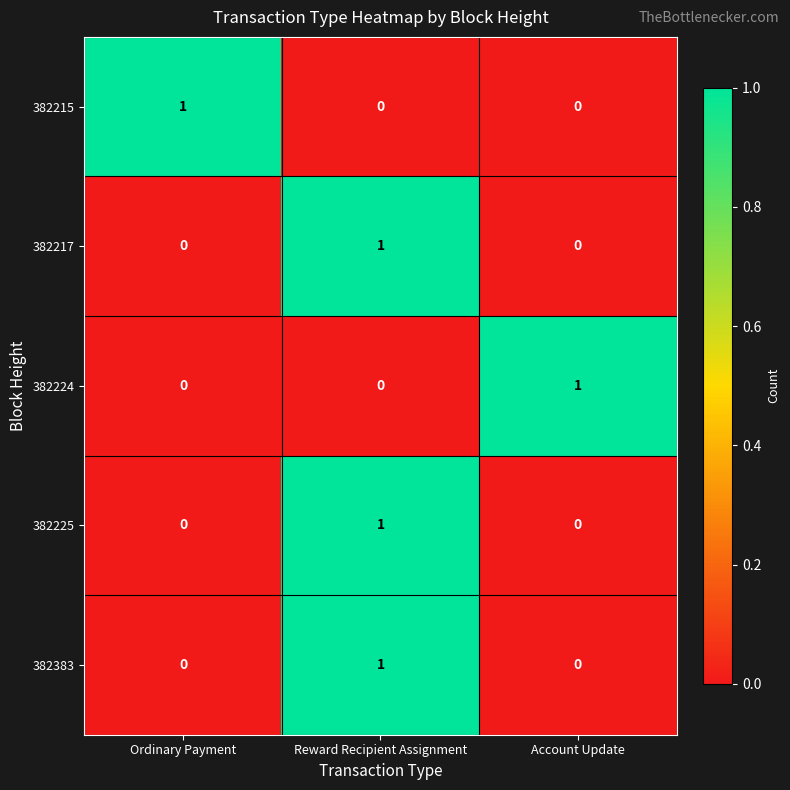

Which category has the highest value in the 382224 series?

Account Update